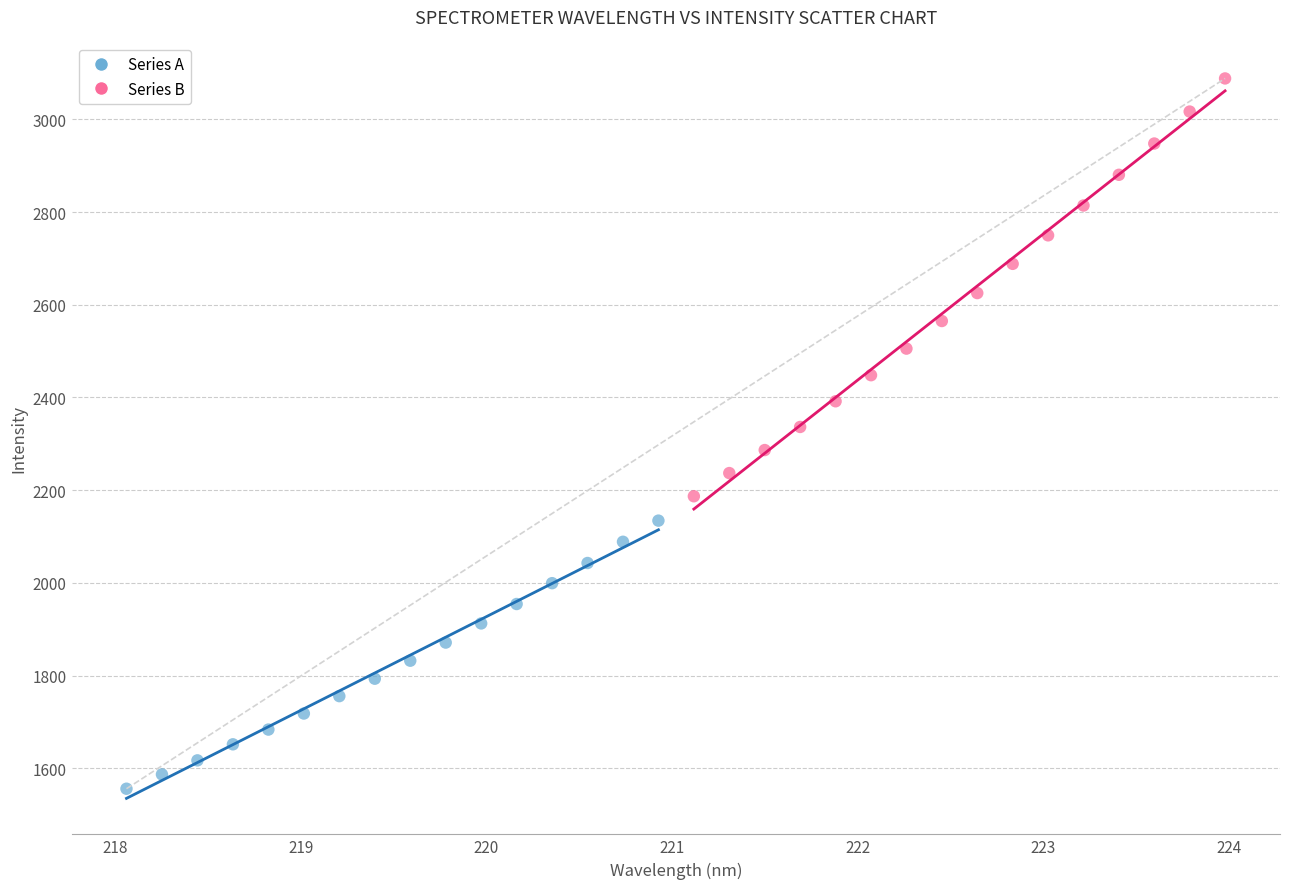

Which series contains the lowest Y value?

Series A